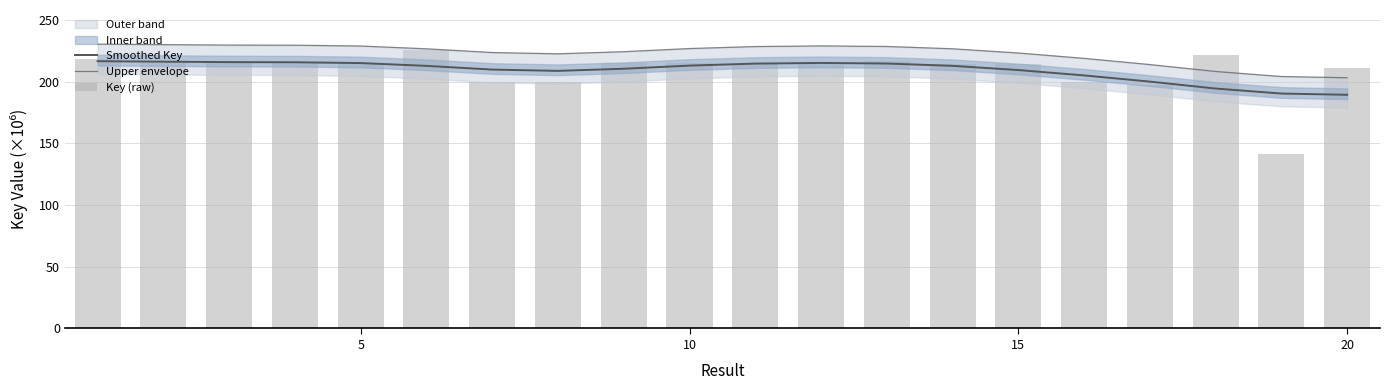

At how many categories does at least one series exceed 211?

19